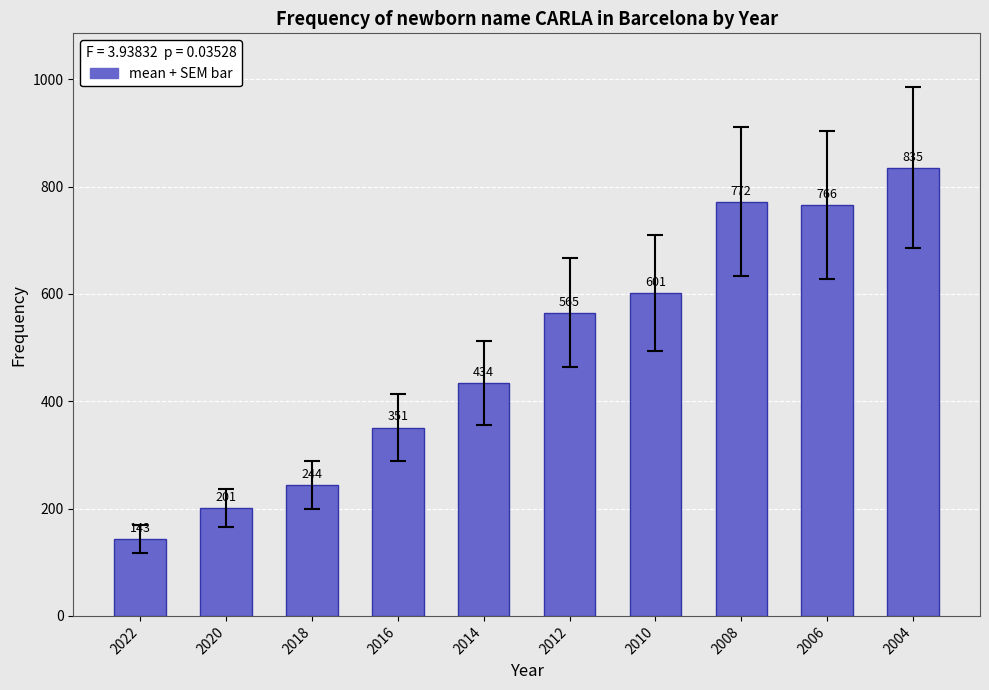

What is the change in value from 2016 to 2010?

+250